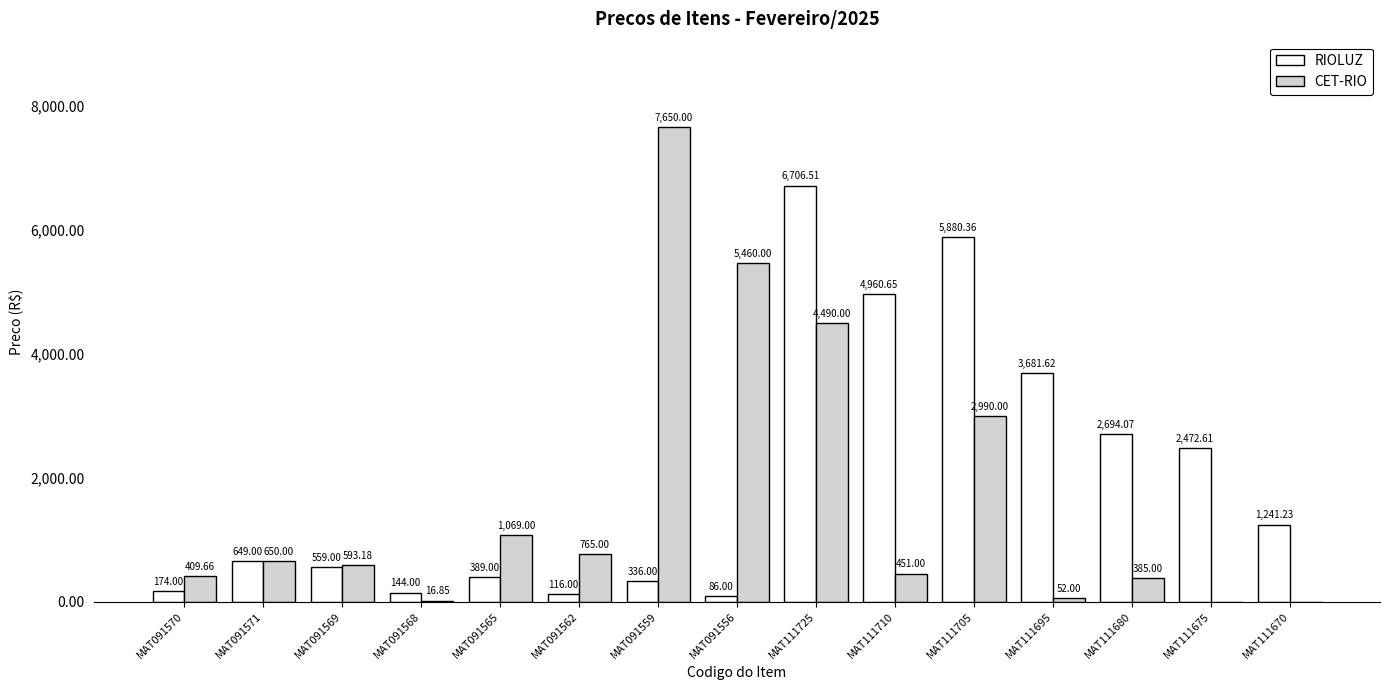

What is the sum of the CET-RIO values at MAT111710 and MAT091559?

8101.0